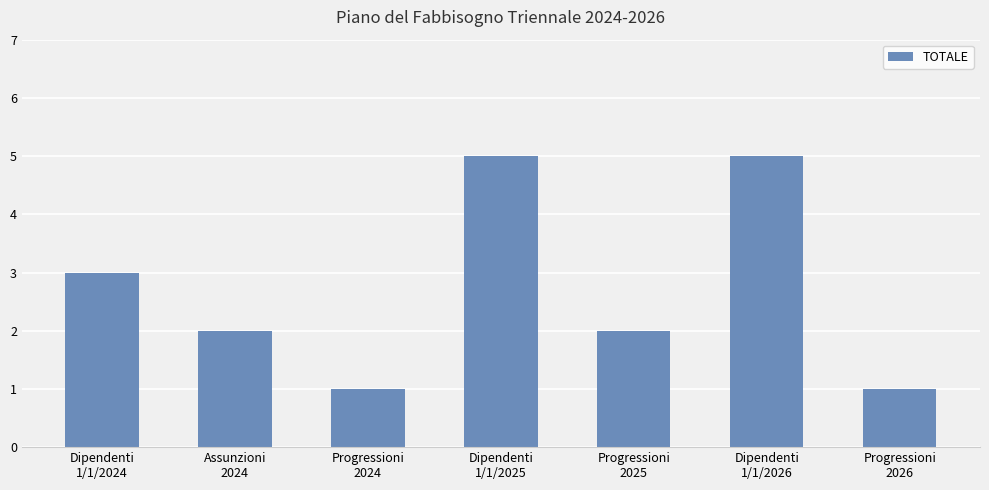

What is the approximate value at Dipendenti
1/1/2024?

3